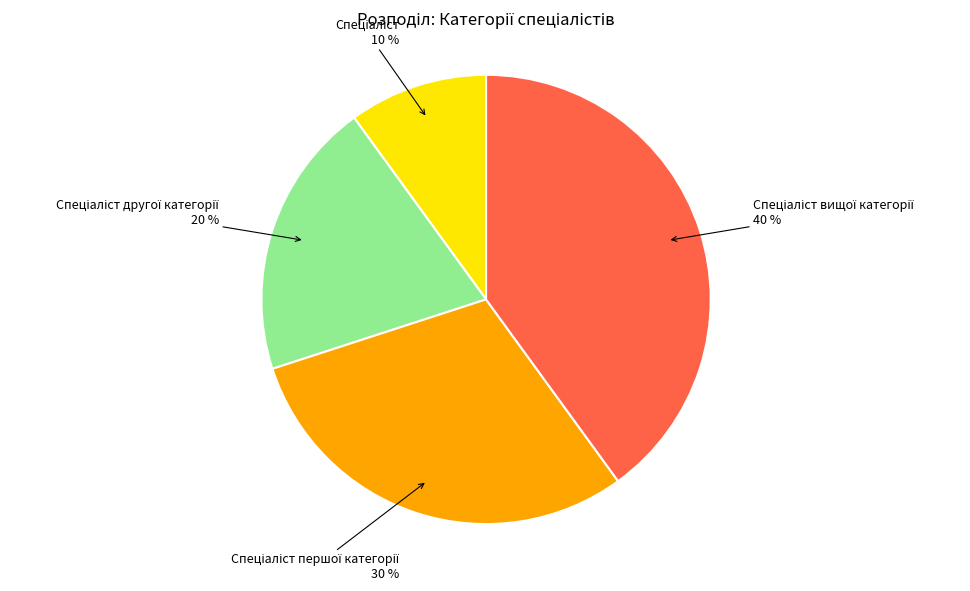

To the nearest percent, what is the difference between the largest and smallest slice percentages?

30%